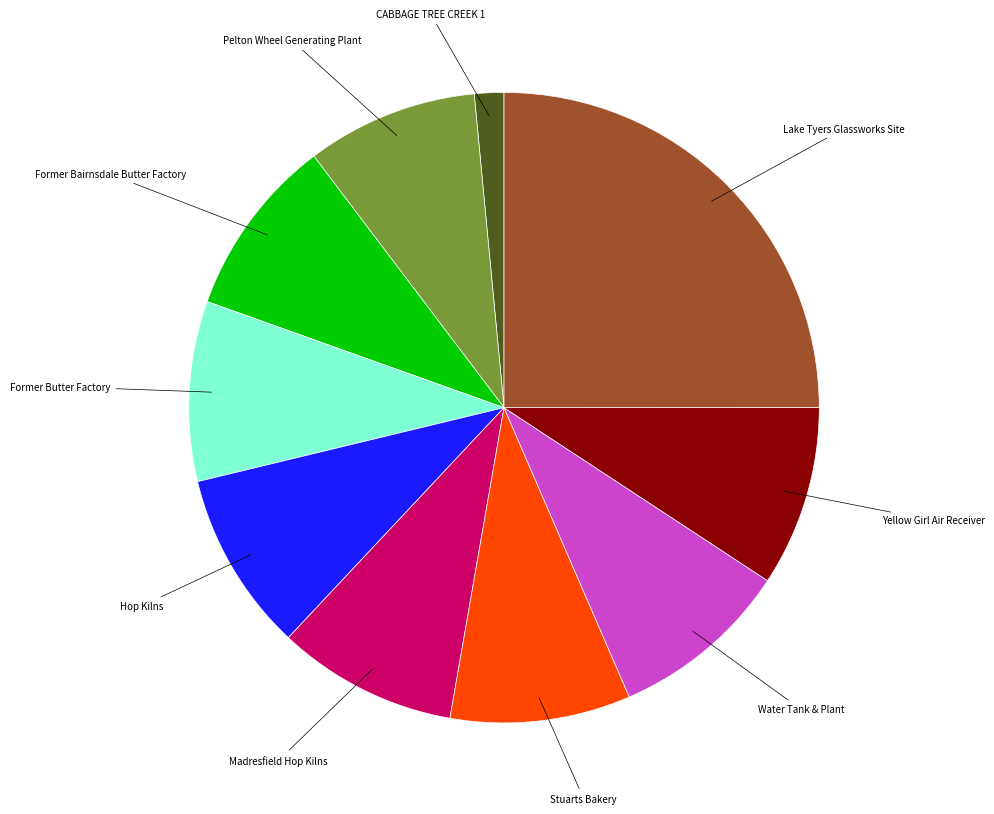

Is there any slice that represents more than half of the pie?

No